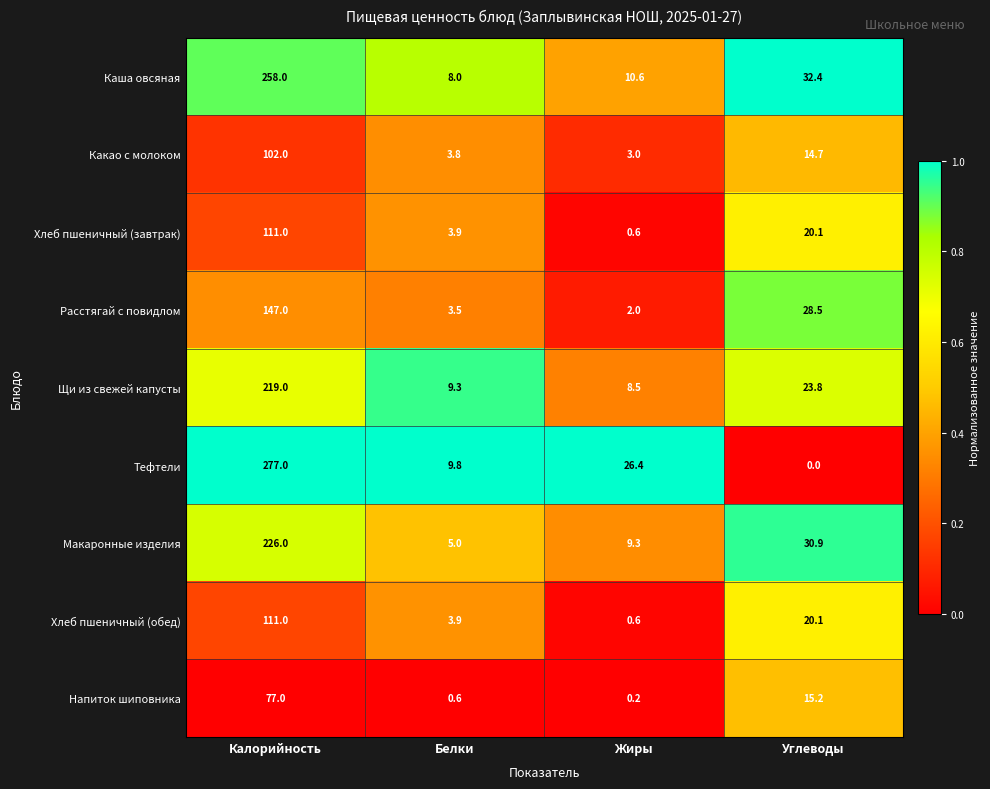

The Хлеб пшеничный (обед) series shows 22.6 at Калорийность. True or false?

False